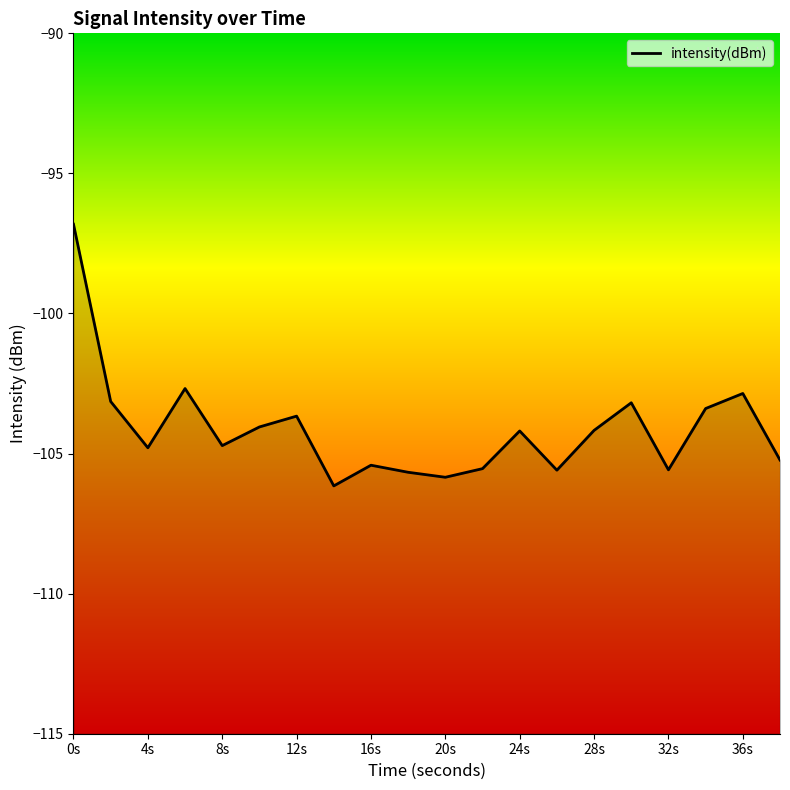

Does the chart have visible grid lines?

No